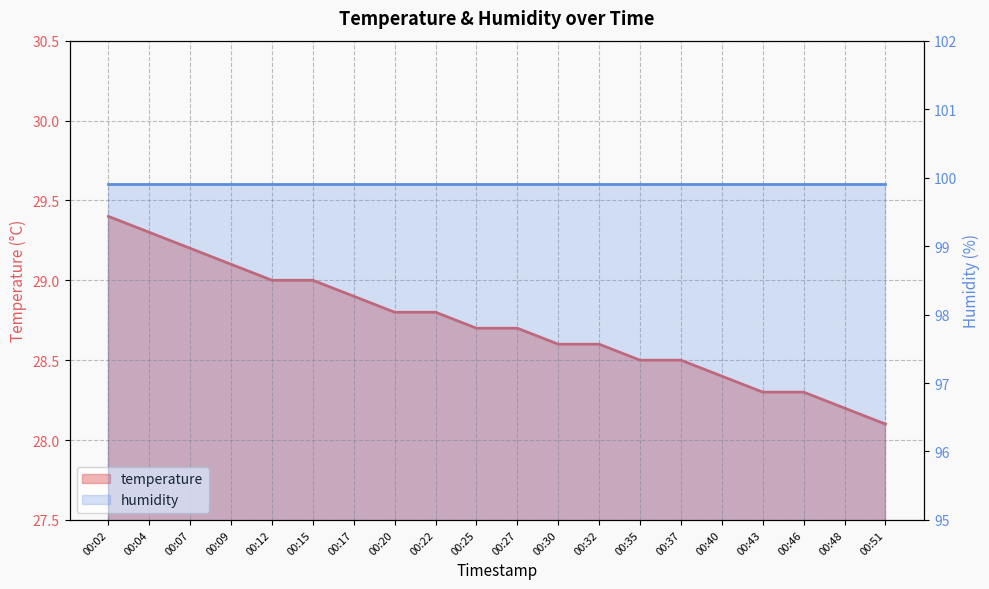

What is the approximate value at 00:17?

28.9